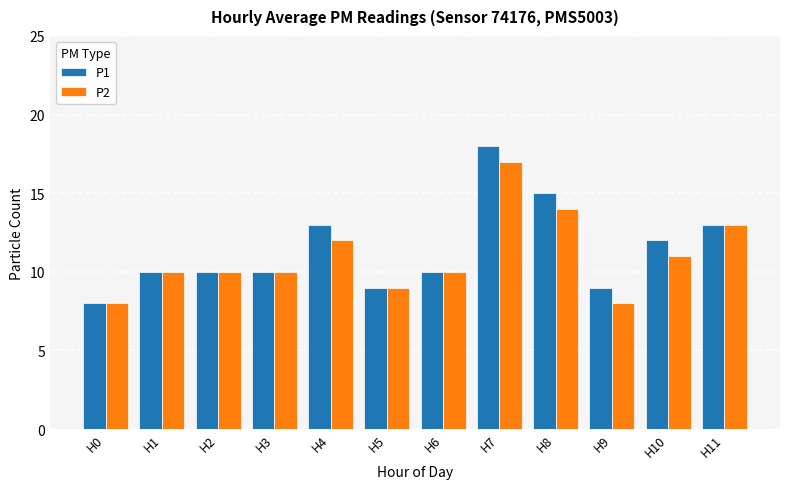

Reading left to right, transcribe all the data shown in this chart.

P1: H0=8	H1=10	H2=10	H3=10	H4=13	H5=9	H6=10	H7=18	H8=15	H9=9	H10=12	H11=13
P2: H0=8	H1=10	H2=10	H3=10	H4=12	H5=9	H6=10	H7=17	H8=14	H9=8	H10=11	H11=13